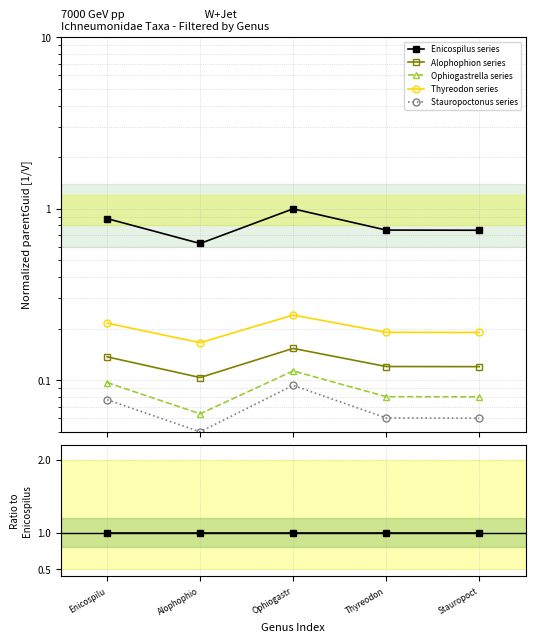

In Thyreodon series, how many points are lower than both neighbors (excluding endpoints)?

1